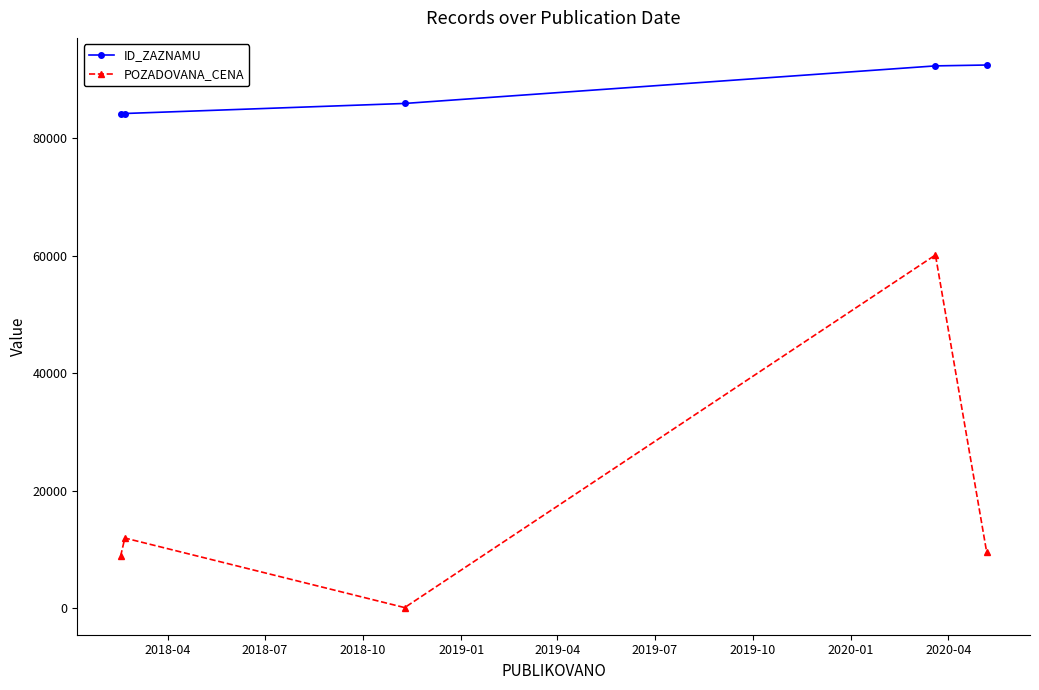

Is this an area chart (filled region under the line)?

No